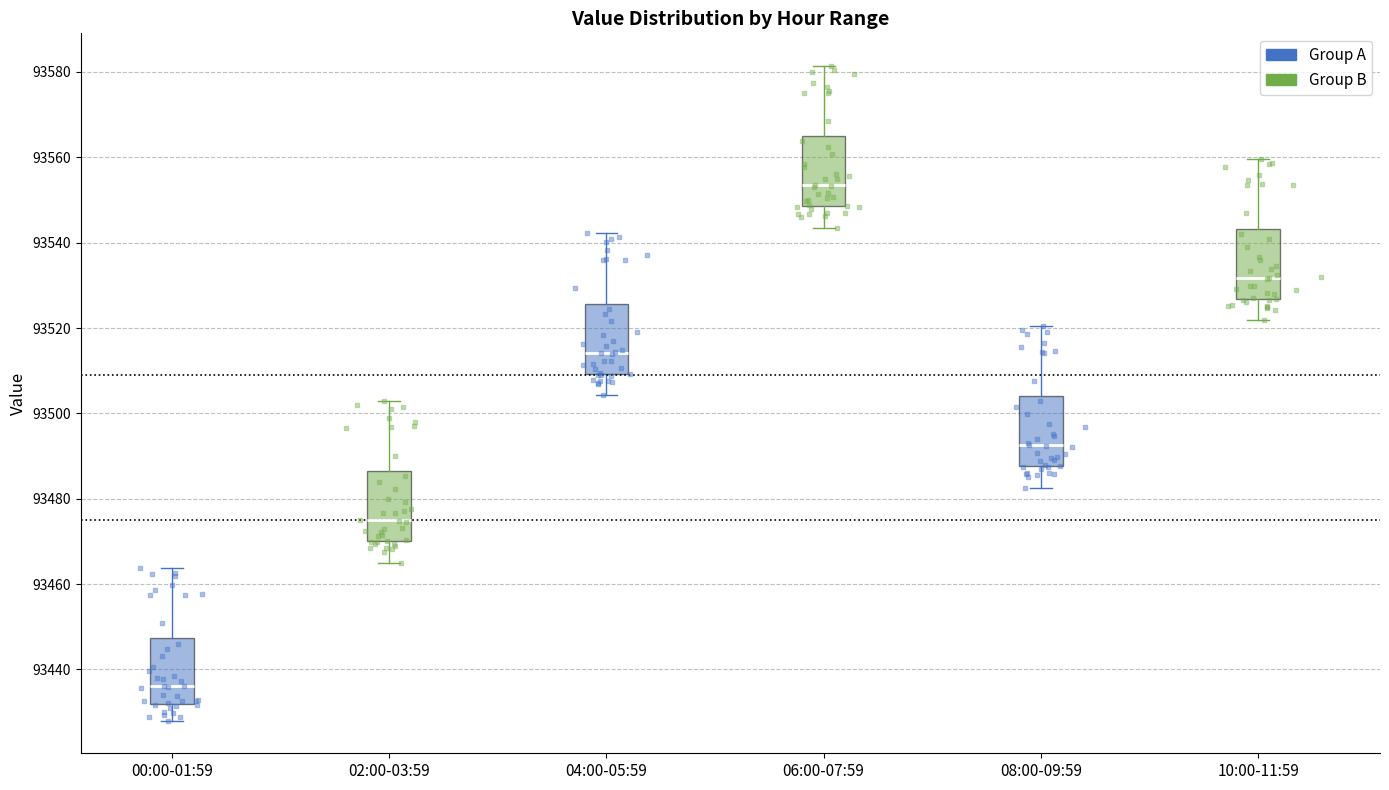

Where does the lower whisker of the box for 00:00-01:59 end on the y-axis? The values are not printed on the chart, so give them approximately, as read against the axis.

93428